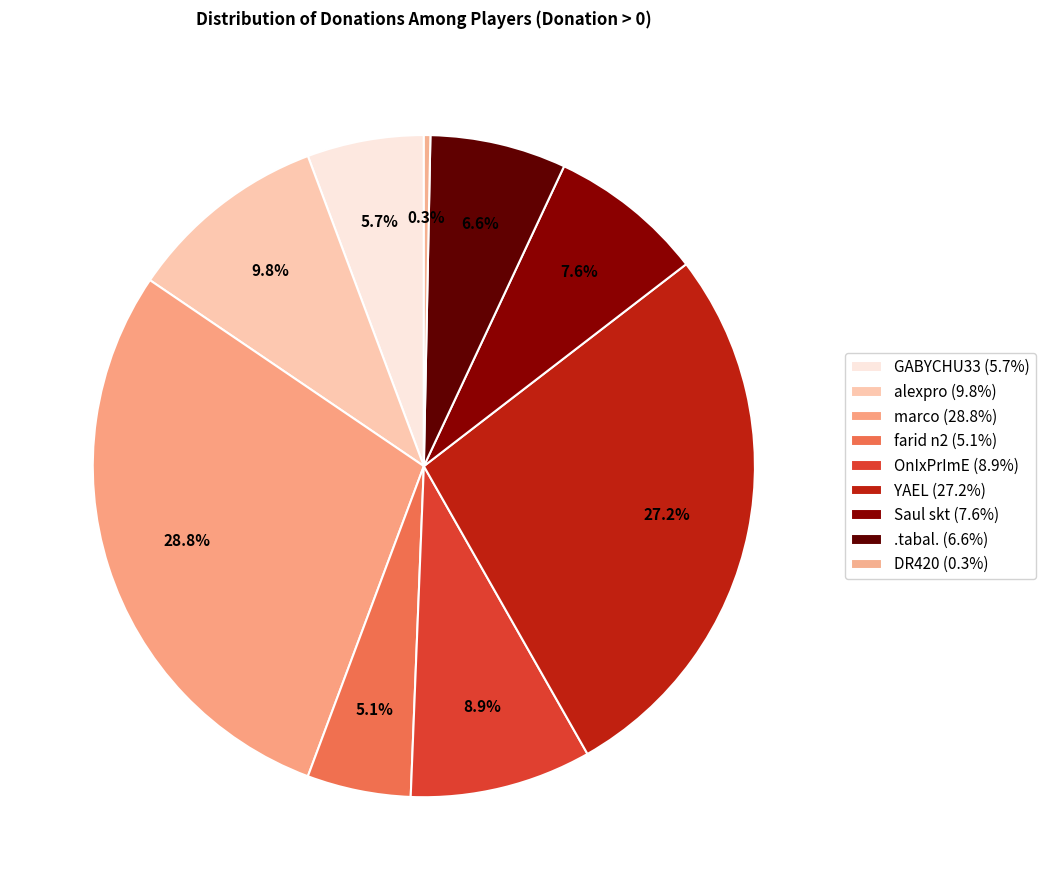

Count the number of slices in the pie.

9